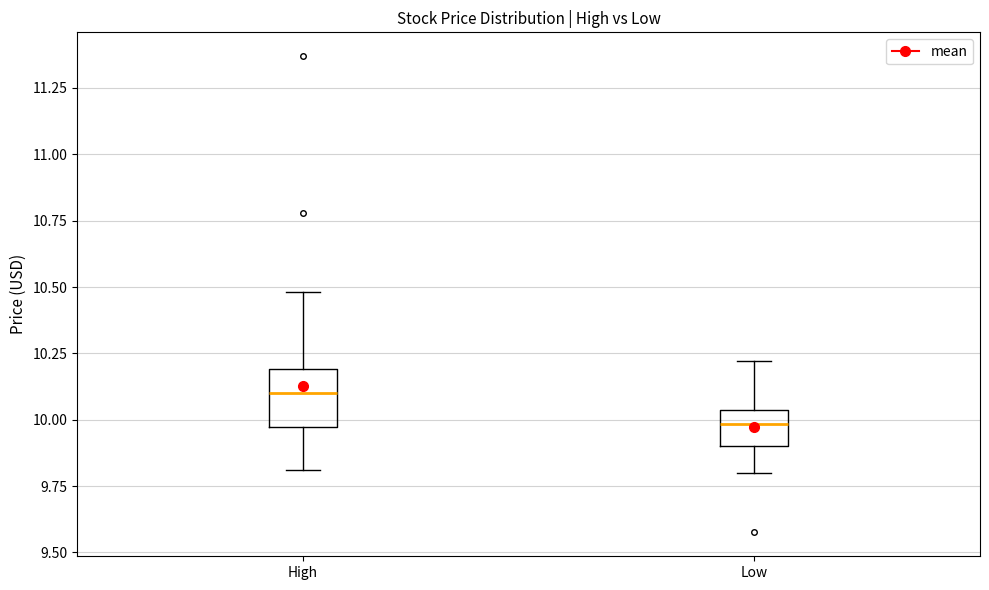

Where is the lower edge of the box for High on the y-axis? The values are not printed on the chart, so give them approximately, as read against the axis.

9.95